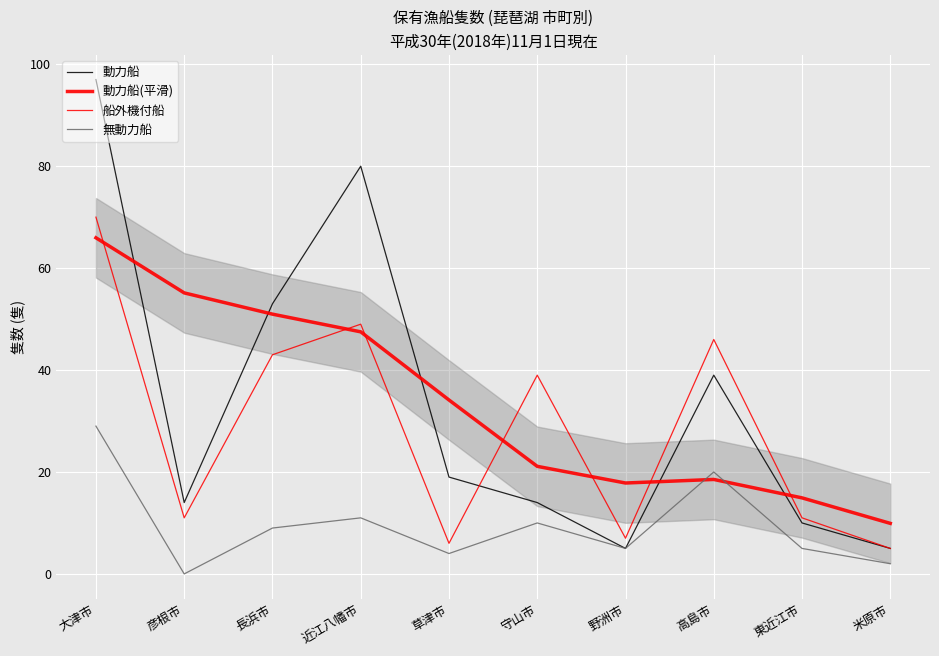

What is the difference between the maximum and minimum values in the 動力船 series?

92.0